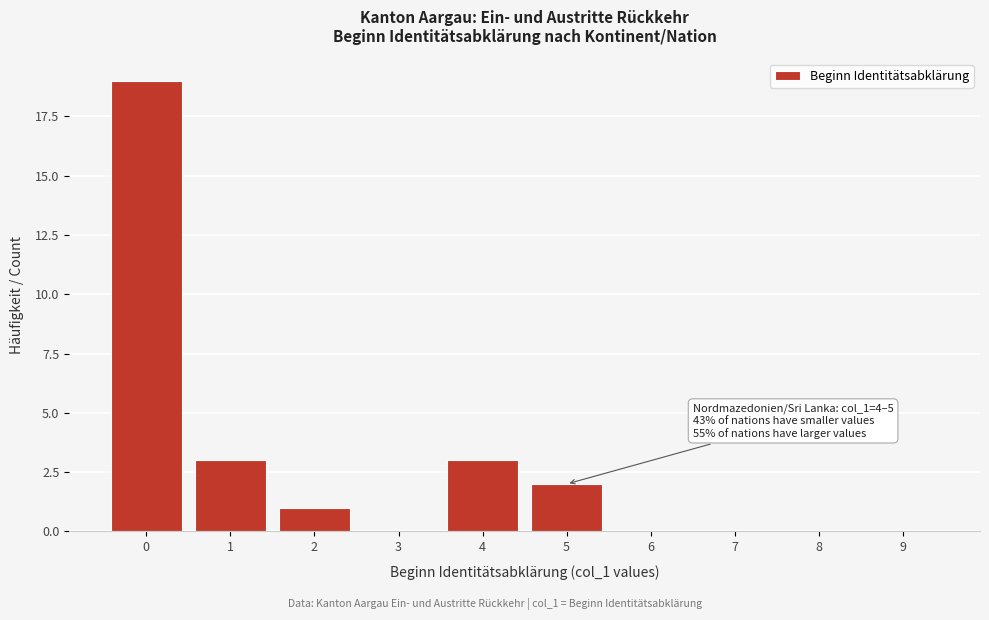

Reading left to right, extract all data points from this chart.

0=19	1=3	2=1	3=0	4=3	5=2	6=0	7=0	8=0	9=0